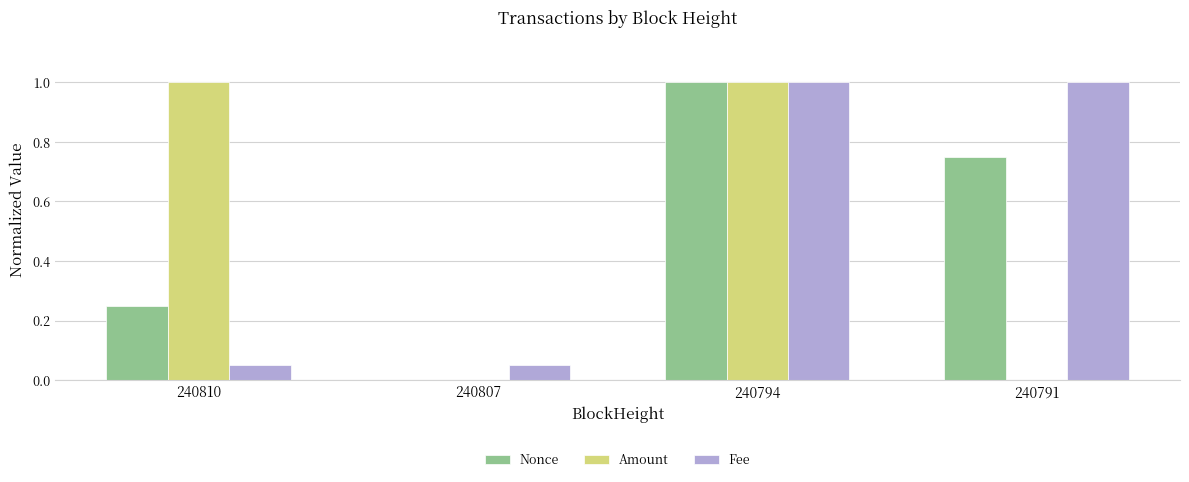

True or false: Fee has a value of 1.0 at 240794.

True